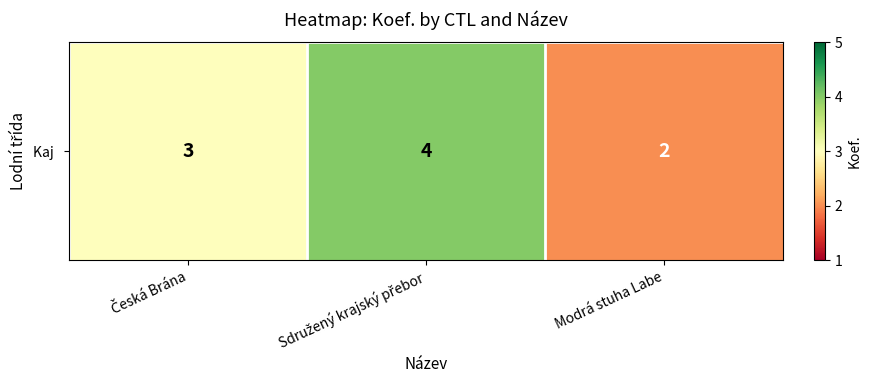

The chart shows a value of 2 at Modrá stuha Labe. True or false?

True